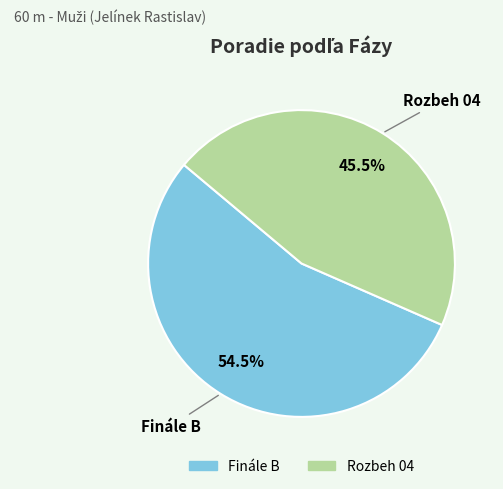

Between Rozbeh 04 and Finále B, which is larger?

Finále B